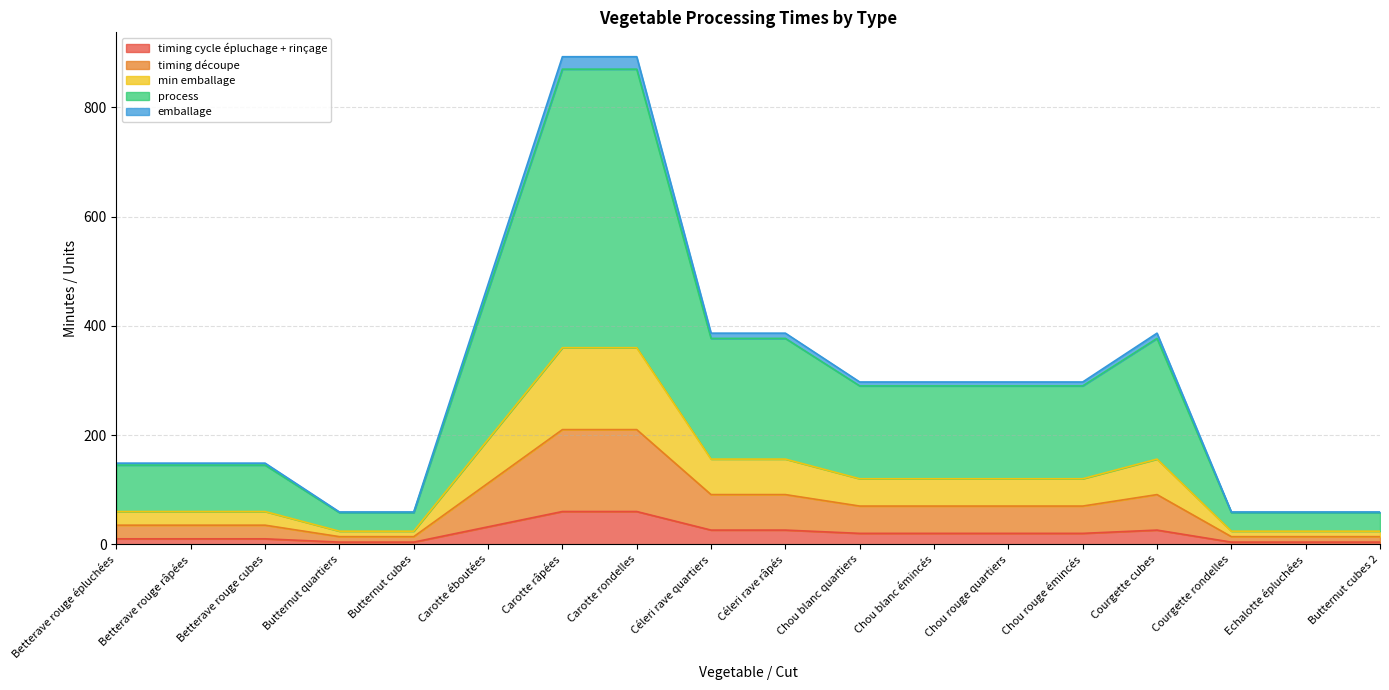

What is the value of the emballage point at the 10th from the left?

386.6